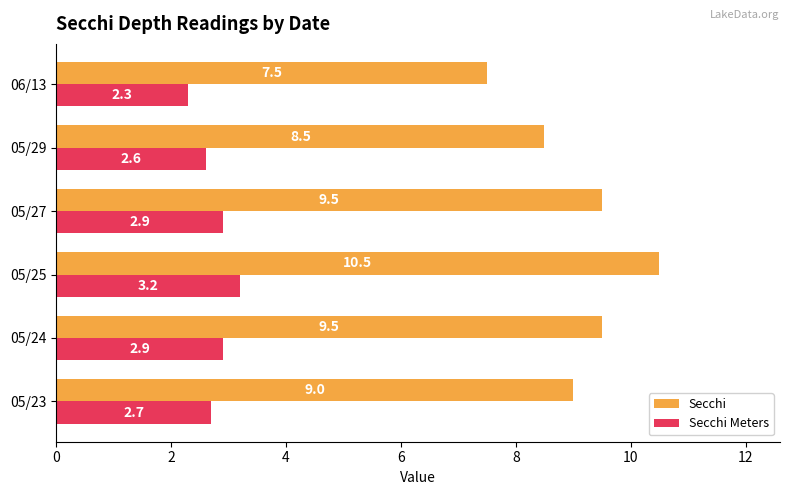

At which label is Secchi closest to 9?

05/23